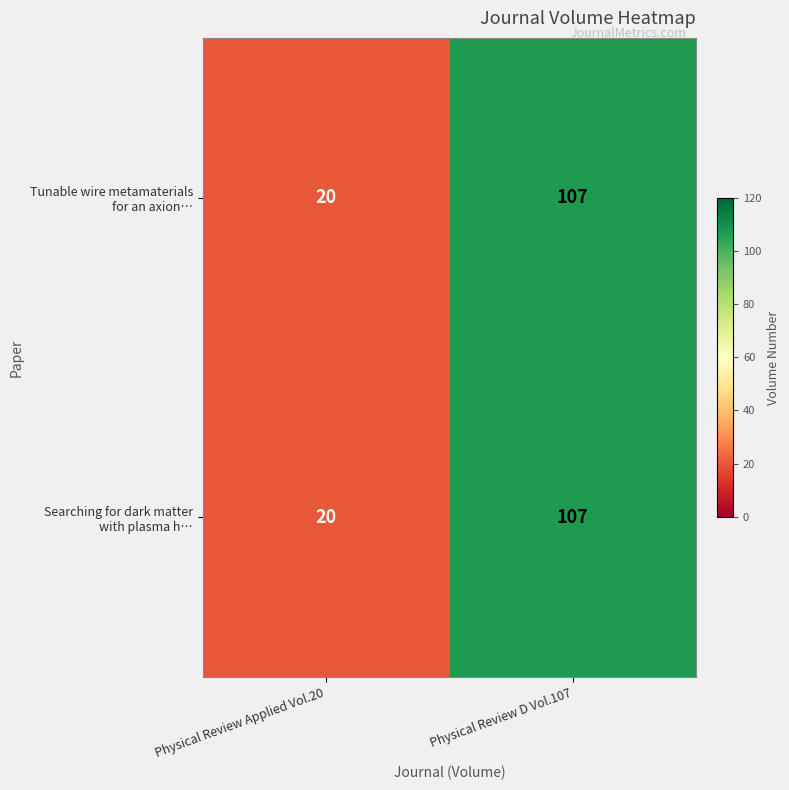

At which category is the sum across all series the highest?

Physical Review D Vol.107